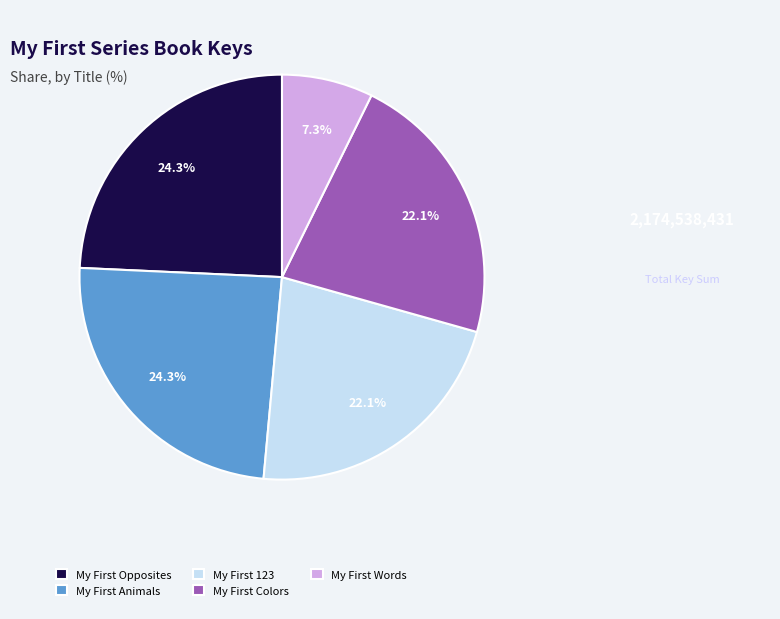

Which slice is the smallest?

My First Words